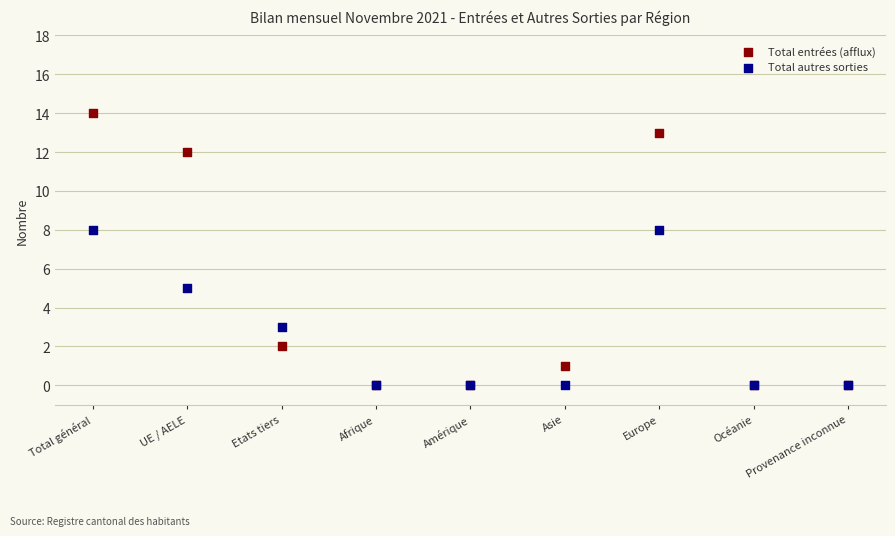

What are all the series names shown in the legend?

Total entrées (afflux), Total autres sorties